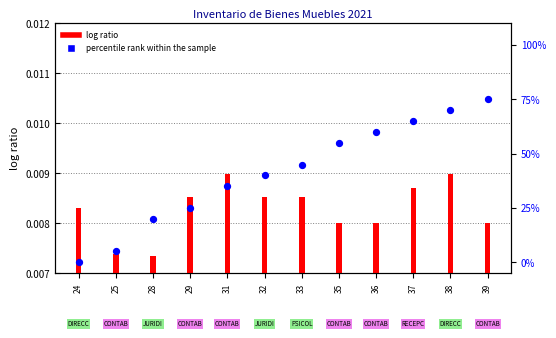

At which category is the sum across all series the highest?

39